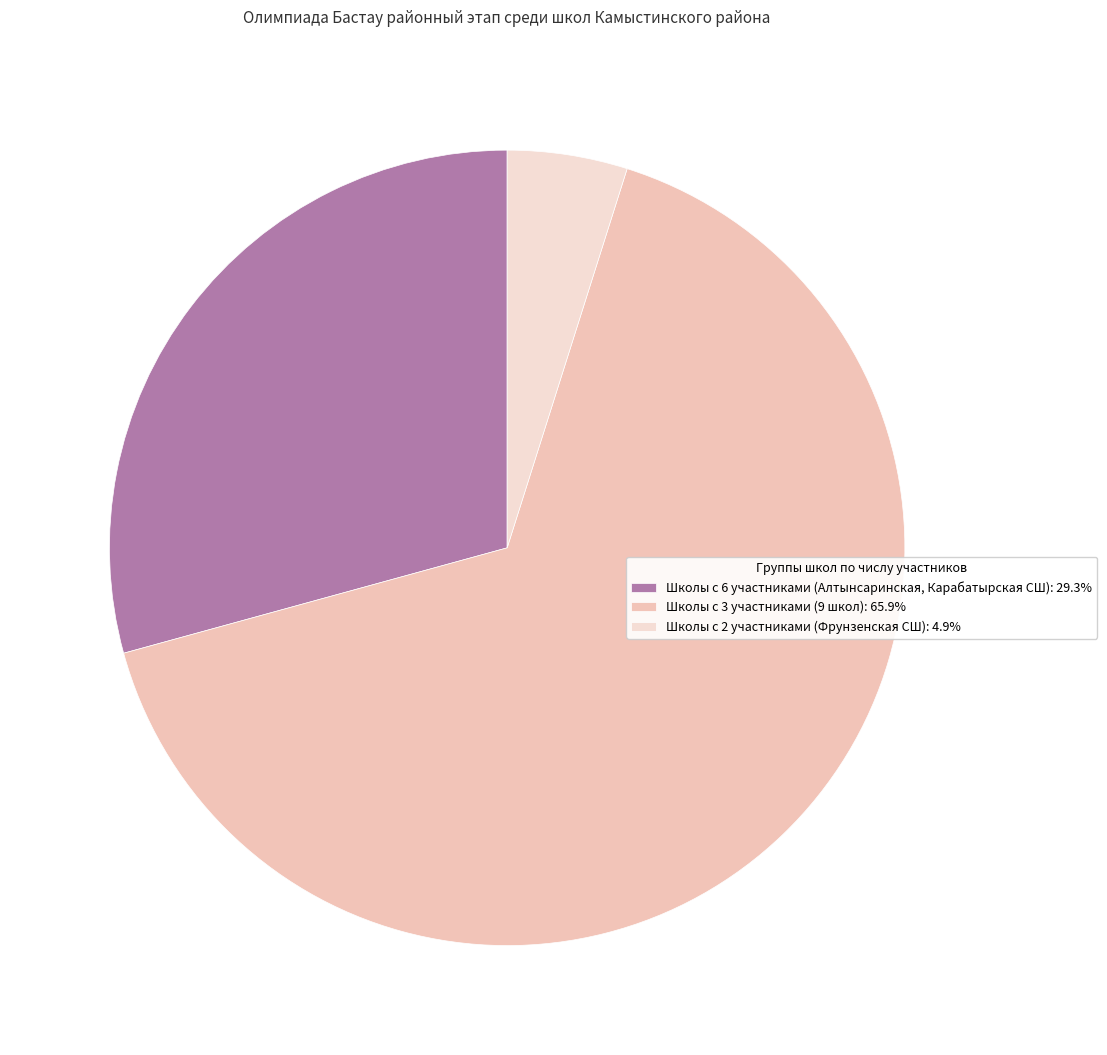

How many slices are in this pie chart?

3